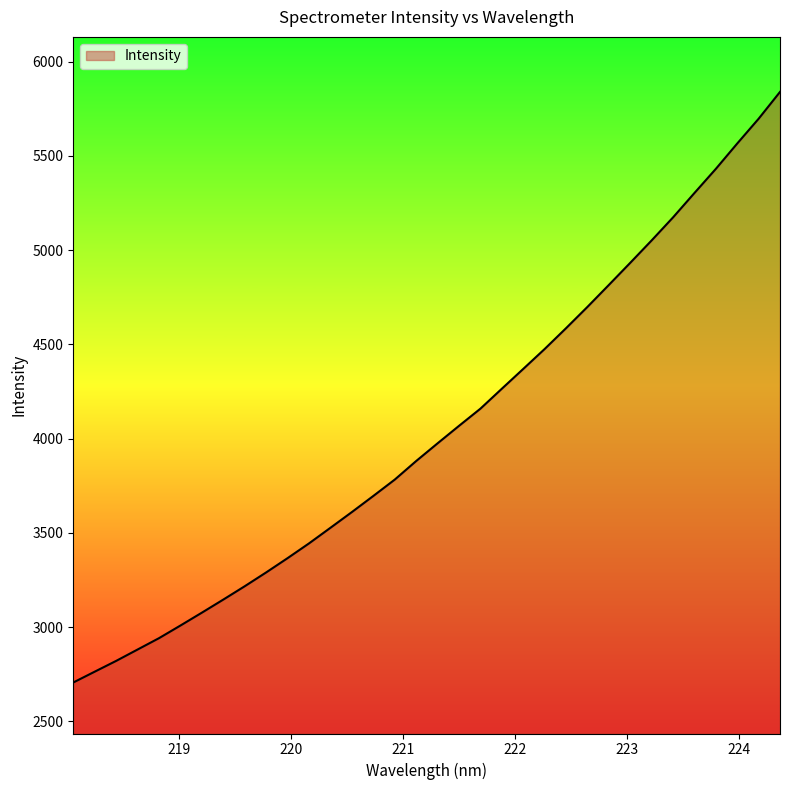

What is the minimum value shown in the chart?

2705.9